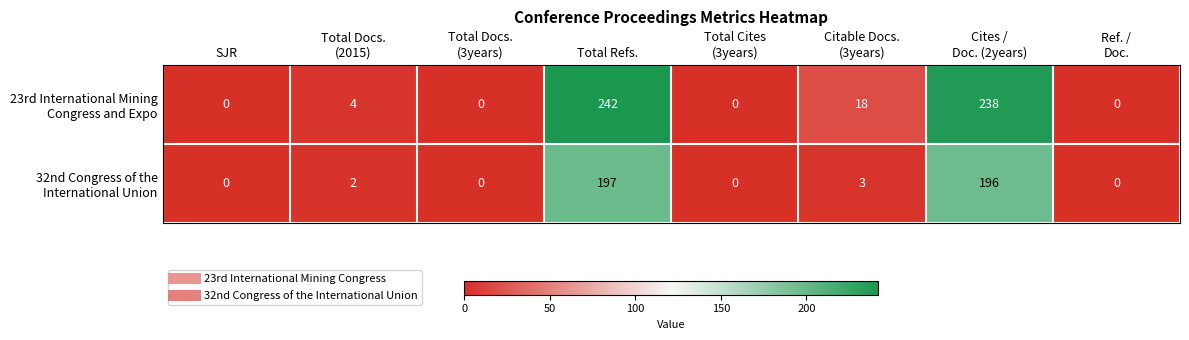

At which category does the chart reach its peak across all series?

Total Refs.